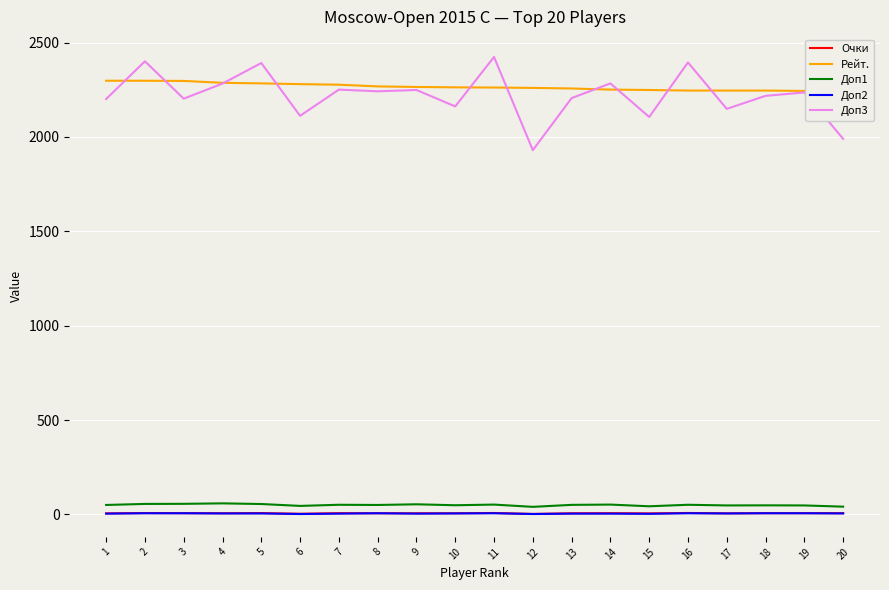

What are all the series names shown in the legend?

Очки, Рейт., Доп1, Доп2, Доп3